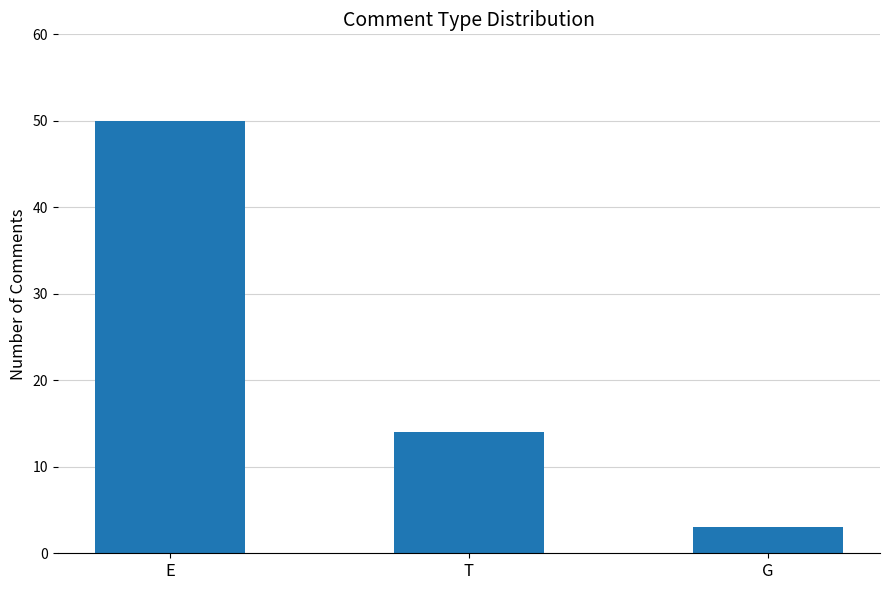

How many data points are less than 14?

1